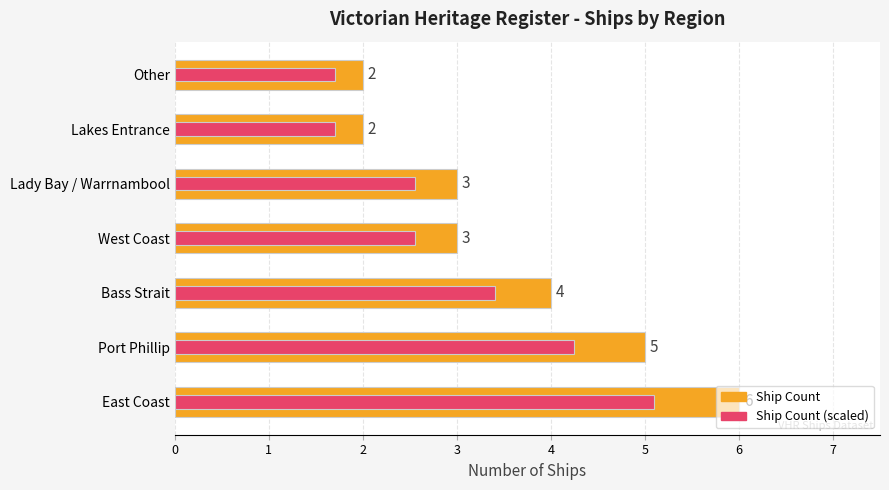

True or false: Ship Count (Max style) has a value of 4.2 at Port Phillip.

True